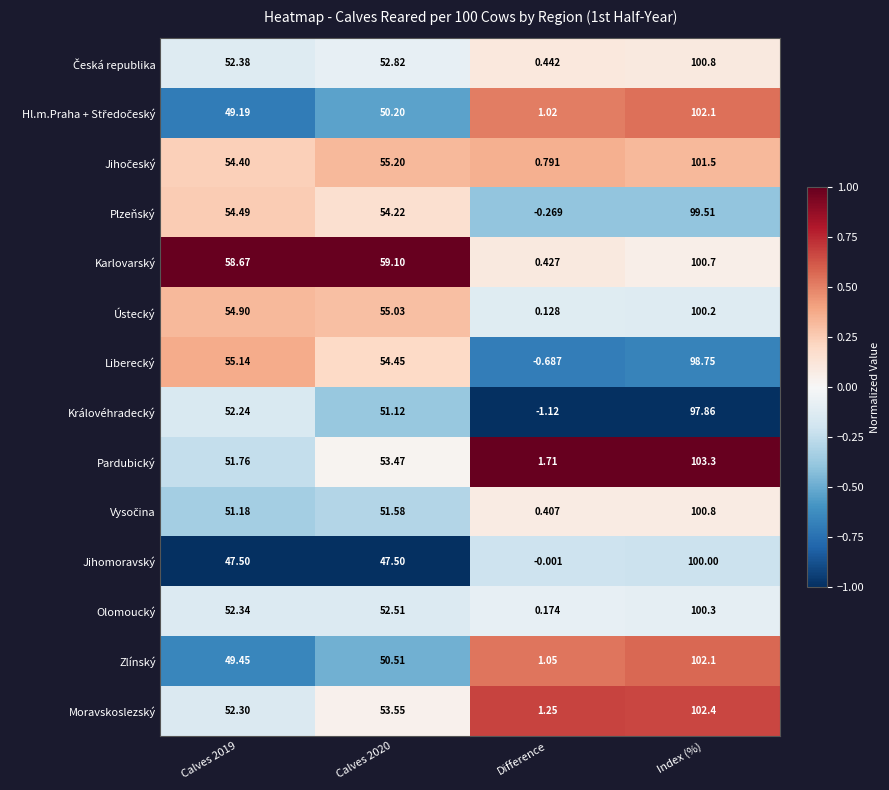

Which series has the largest total across all categories?

Karlovarský